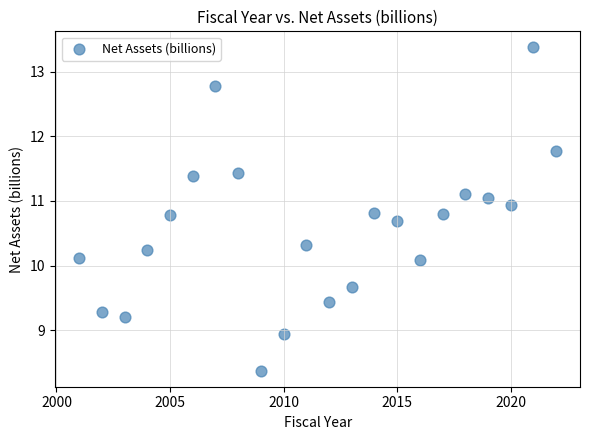

What is the range of Y values (max minus min)?

5.0